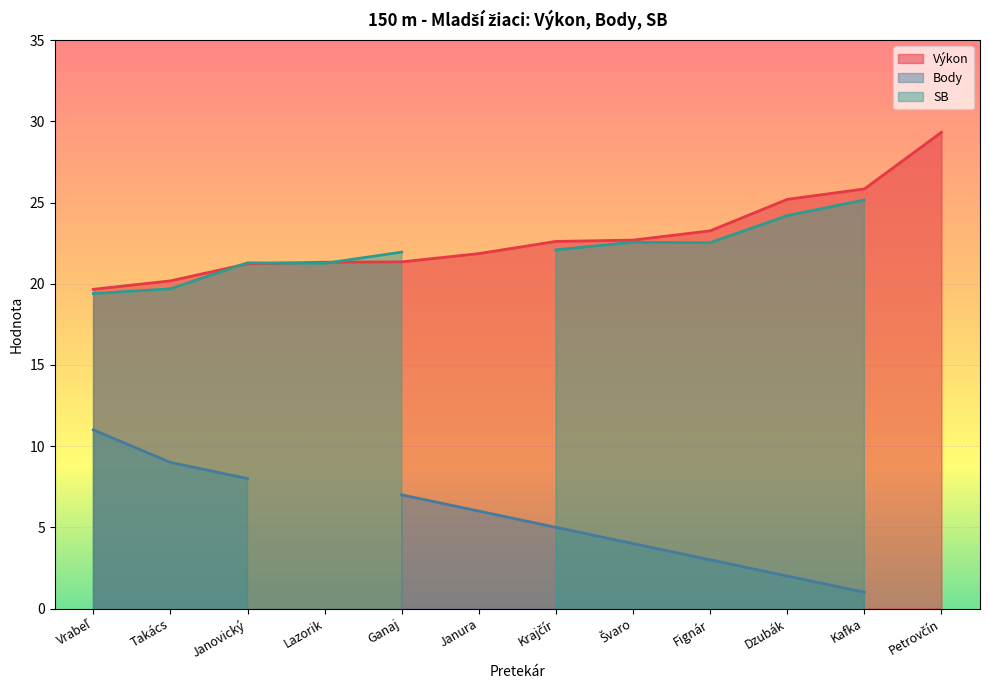

What is the label of the 6th point from the left?

Janura